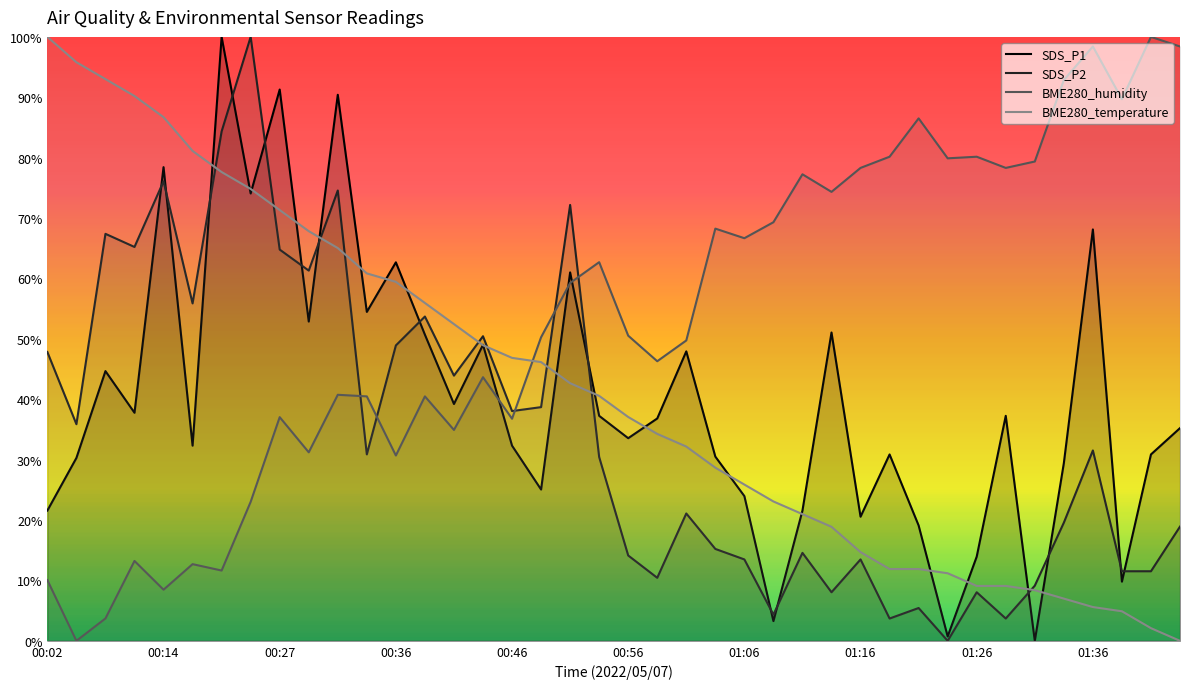

What is the difference between the maximum and minimum values in the BME280_humidity series?

1.0